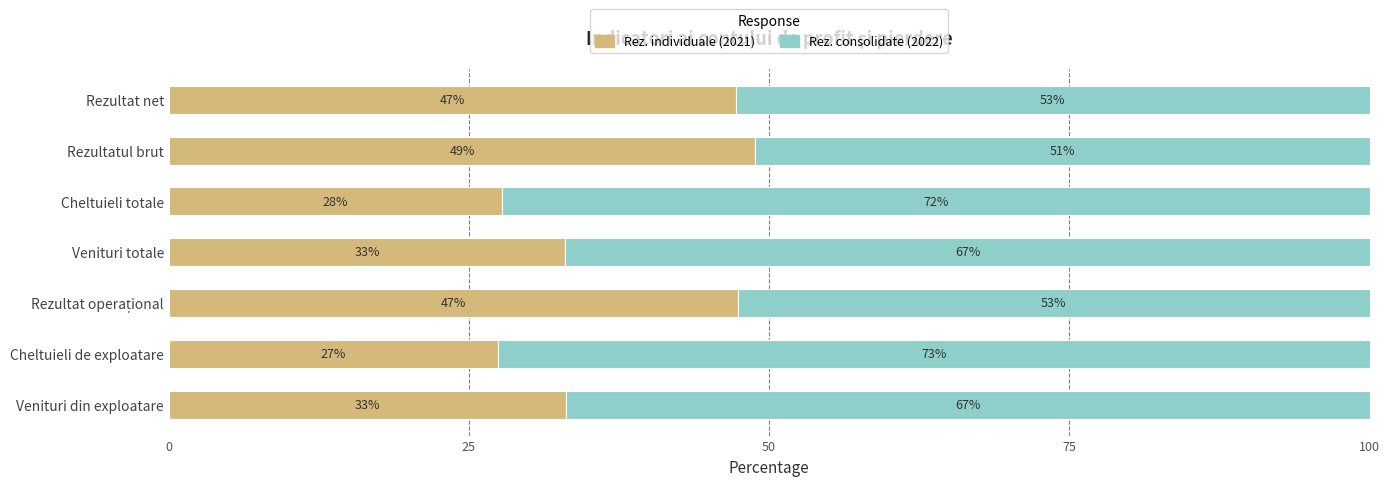

The value of Rez. individuale (2021) at Cheltuieli totale is 17.4. True or false?

False